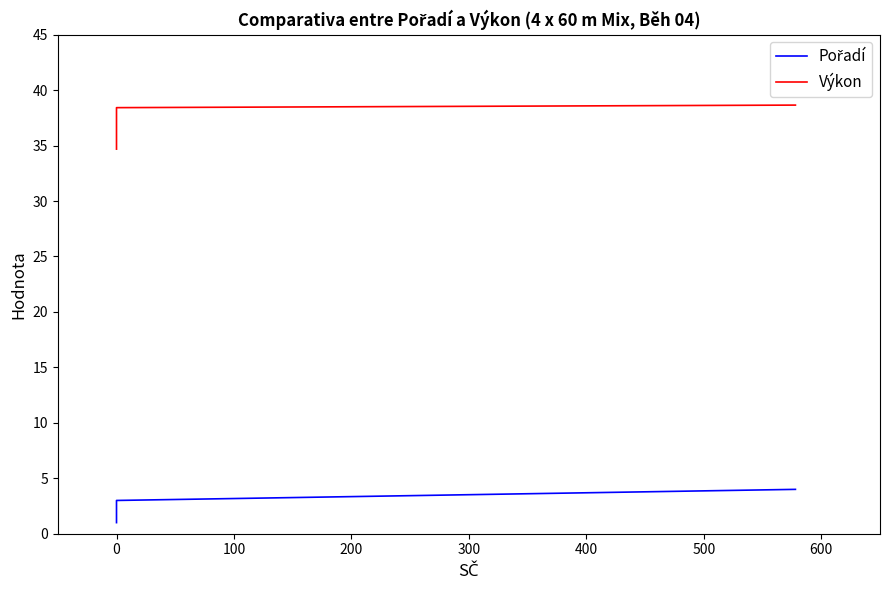

Between 100 and 200, which series saw the biggest shift?

Pořadí